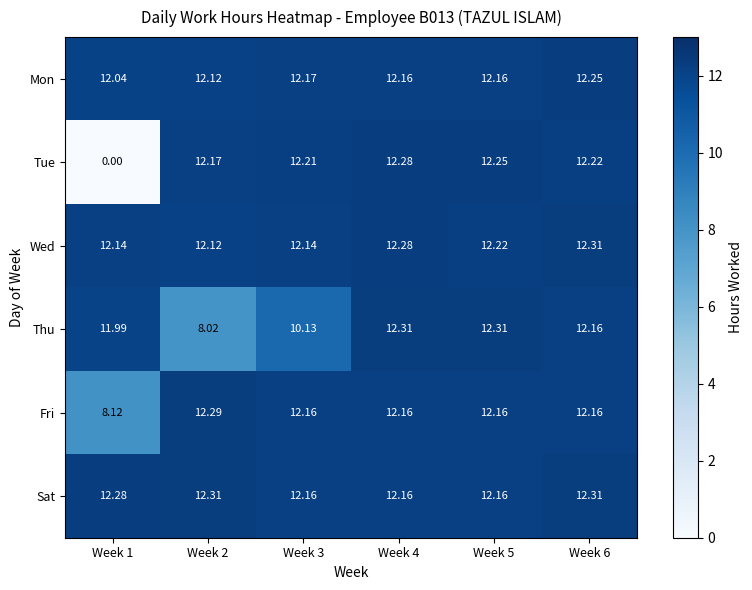

What is the spread (max minus min) of values at Week 6?

0.2